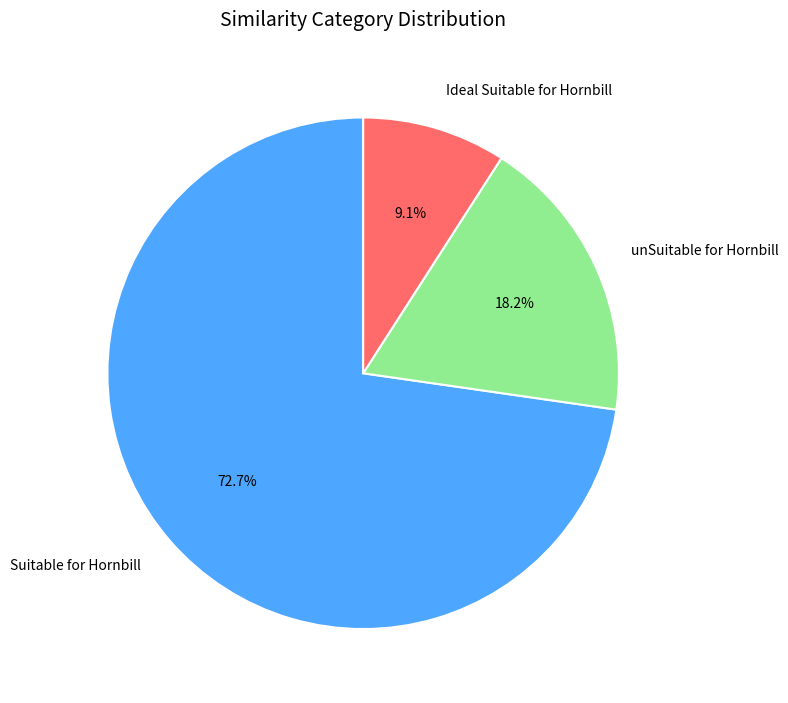

Which has a higher value, Ideal Suitable for Hornbill or Suitable for Hornbill?

Suitable for Hornbill